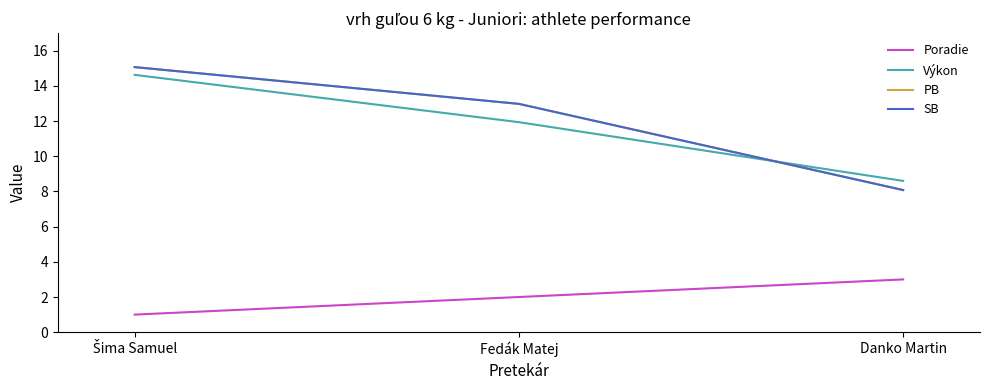

At which category is the sum across all series the highest?

Šima Samuel